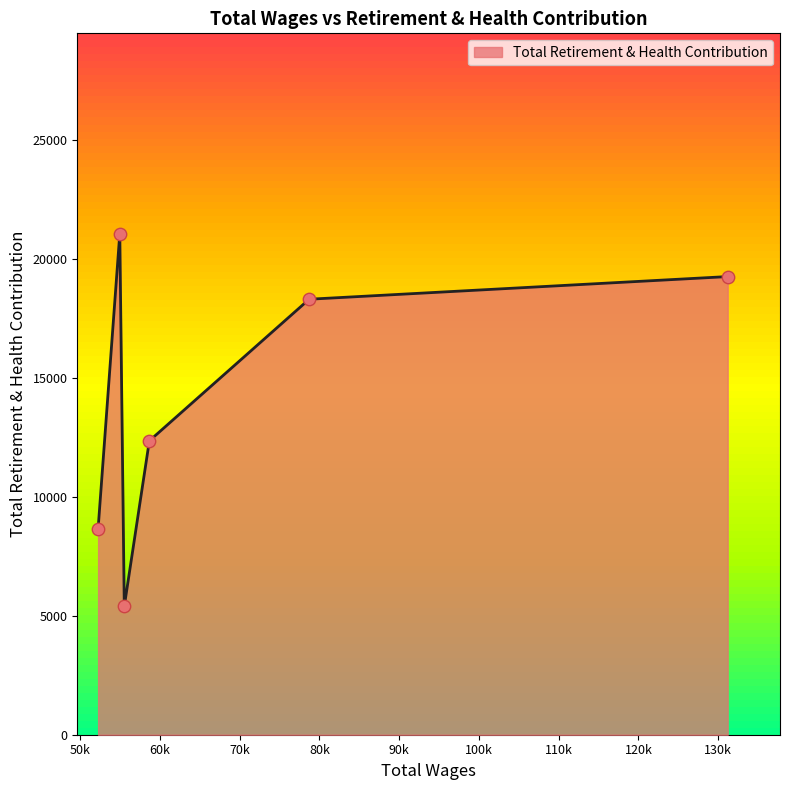

How many interior local peaks (higher than both neighbors) does the data have?

1